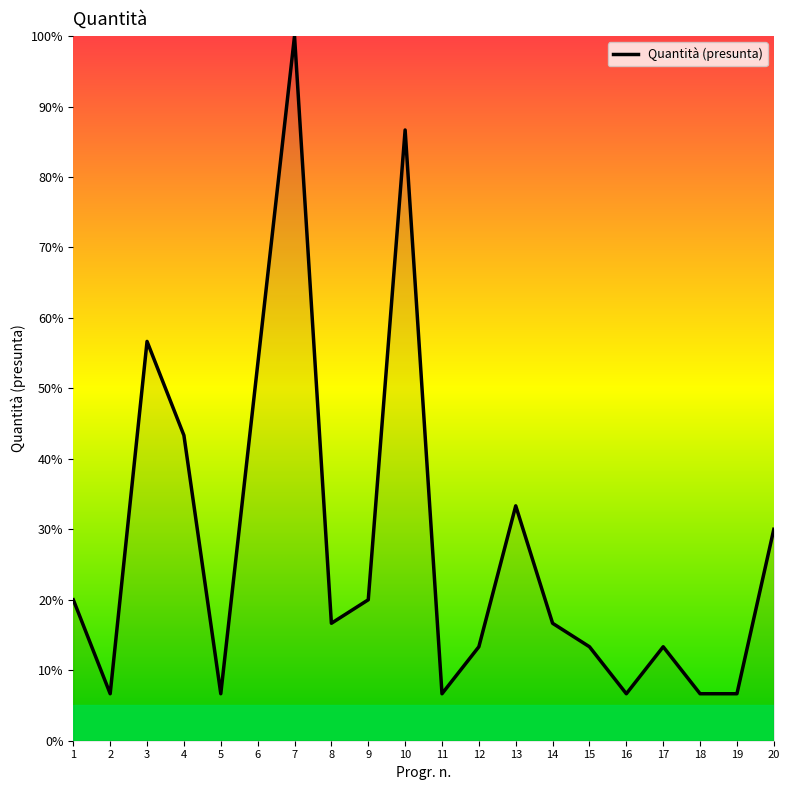

What is the greatest value displayed?

100.0